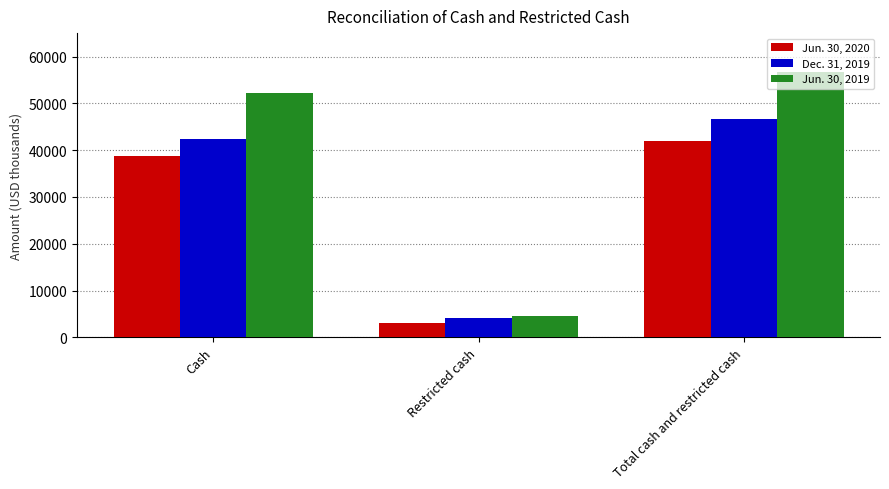

What is the label of the 2nd bar from the left?

Restricted cash